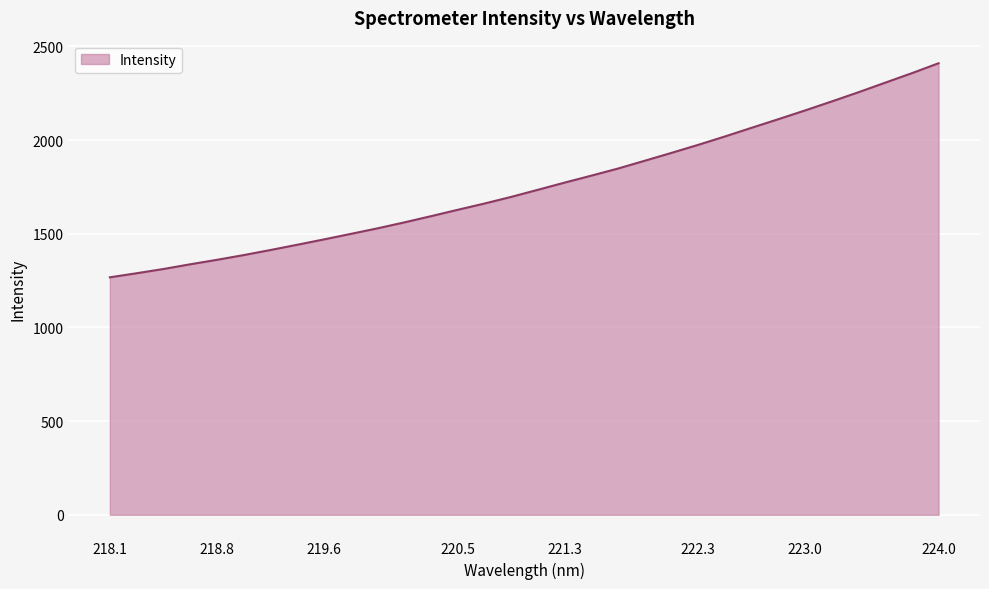

What is the greatest value displayed?

2409.8